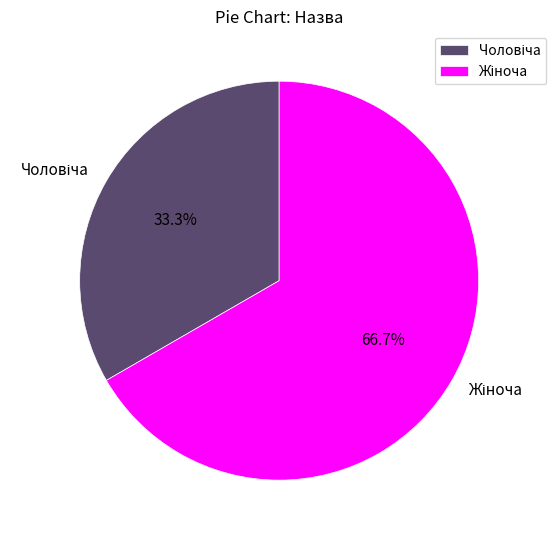

Is there a majority slice in this chart?

Yes